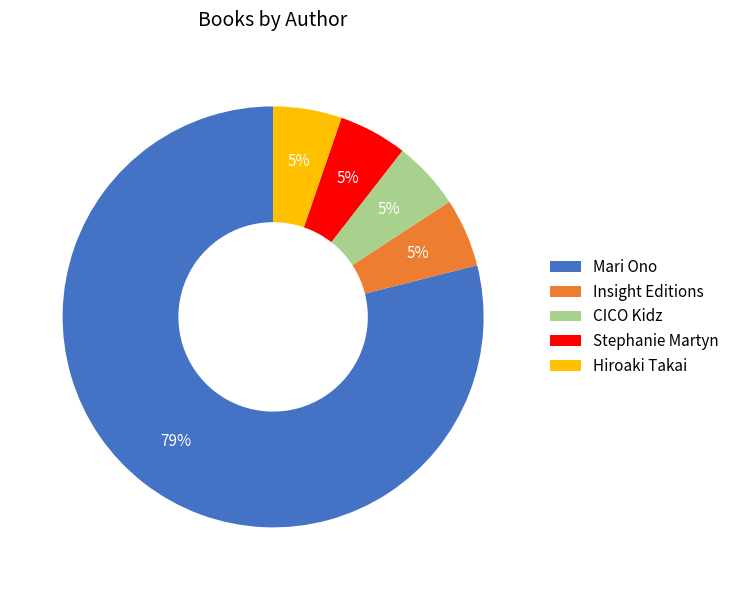

Is the sum of Hiroaki Takai and Stephanie Martyn greater than half?

No